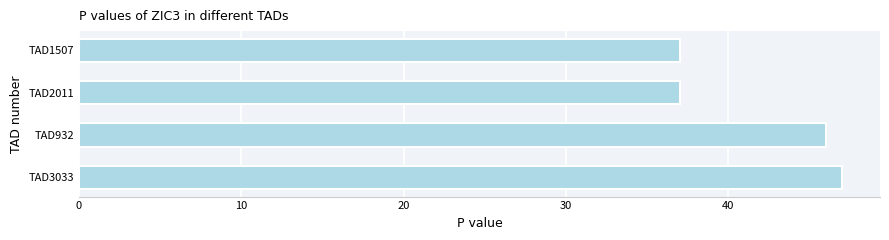

Reading bottom to top, extract all data points from this chart.

TAD3033=47	TAD932=46	TAD2011=37	TAD1507=37